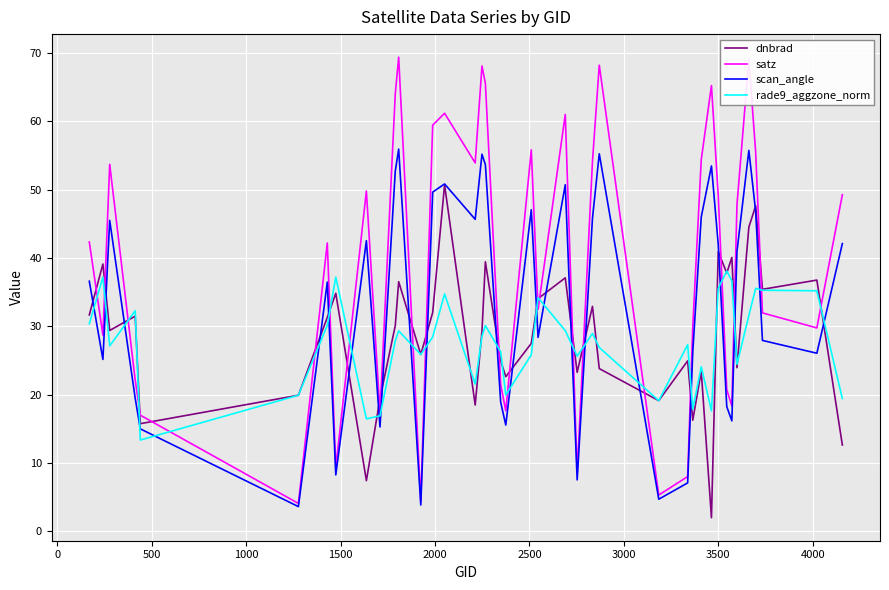

List the series in order of their peak value, lowest first.

rade9_aggzone_norm, dnbrad, scan_angle, satz